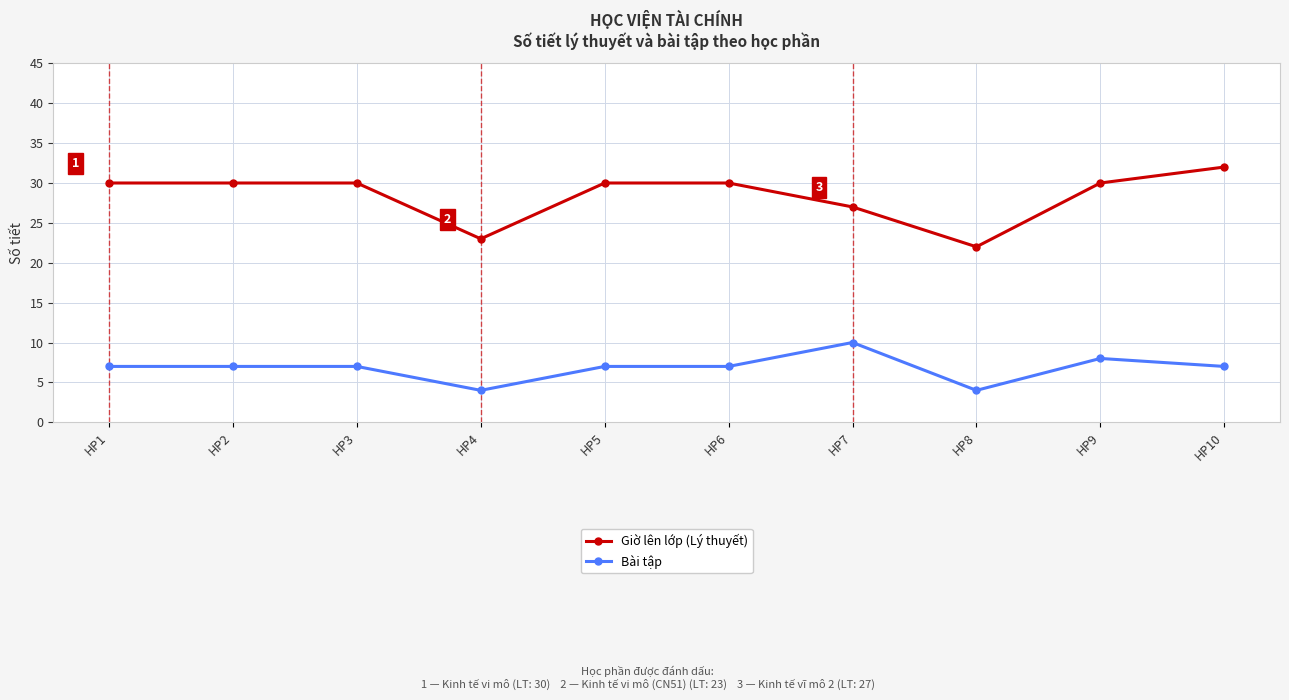

Is it true that Giờ lên lớp (Lý thuyết) equals 27 at HP7?

True